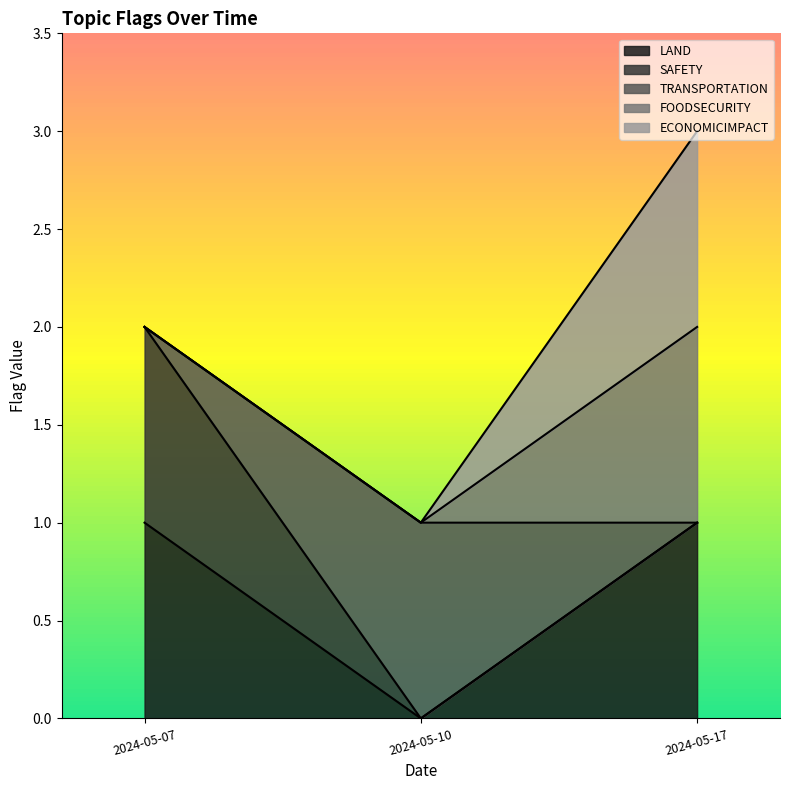

Count the number of categories in the chart.

3